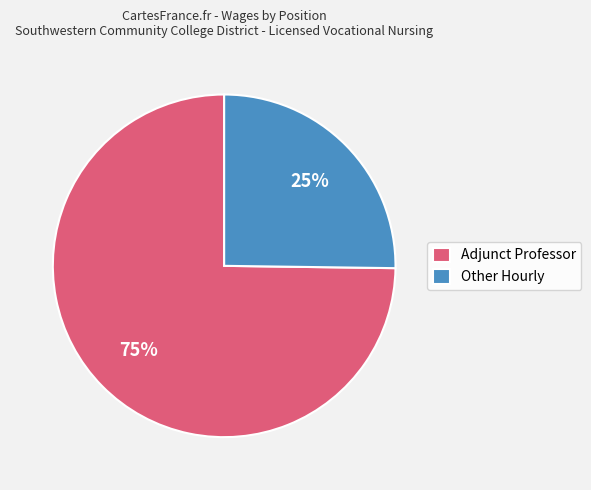

Rank the categories by value from highest to lowest.

Adjunct Professor, Other Hourly